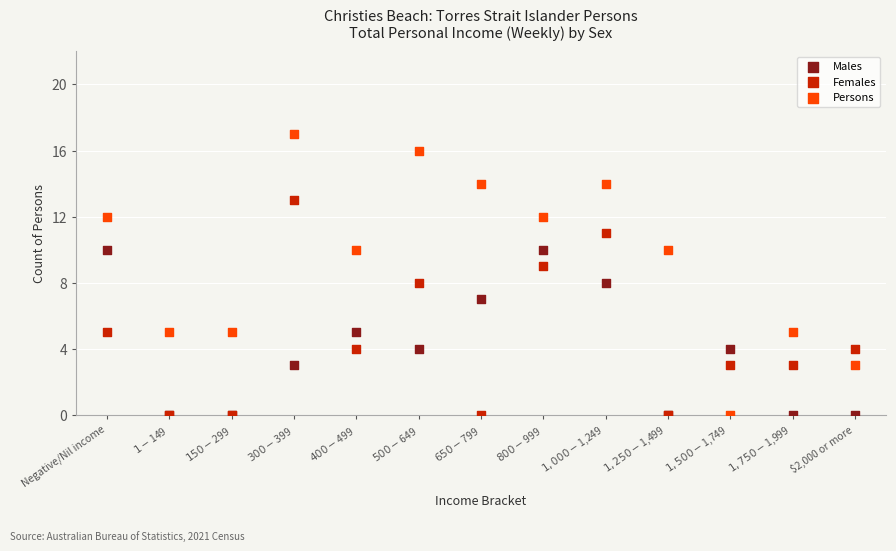

Which series has the widest spread of Y values?

Persons